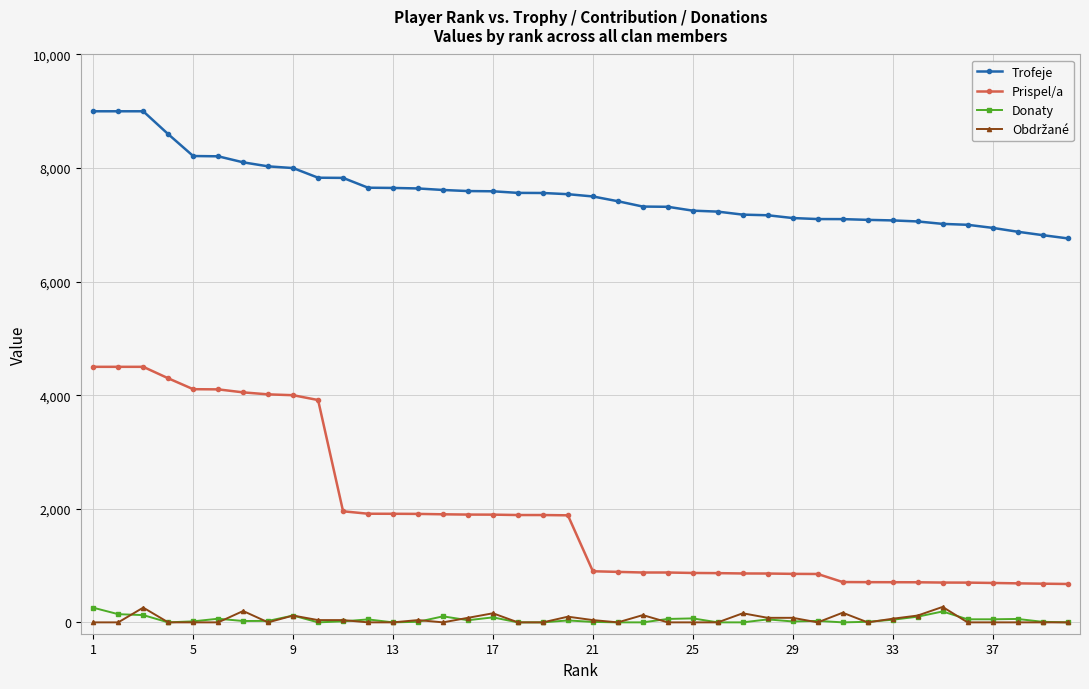

True or false: Prispel/a and Donaty intersect in this chart.

False